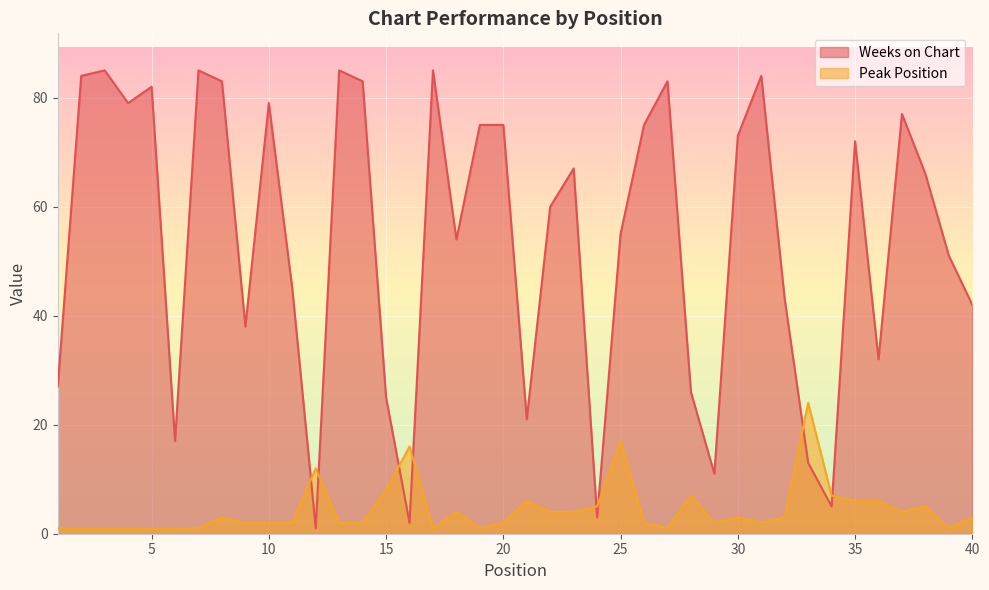

The Peak Position series shows 3 at 8. True or false?

True